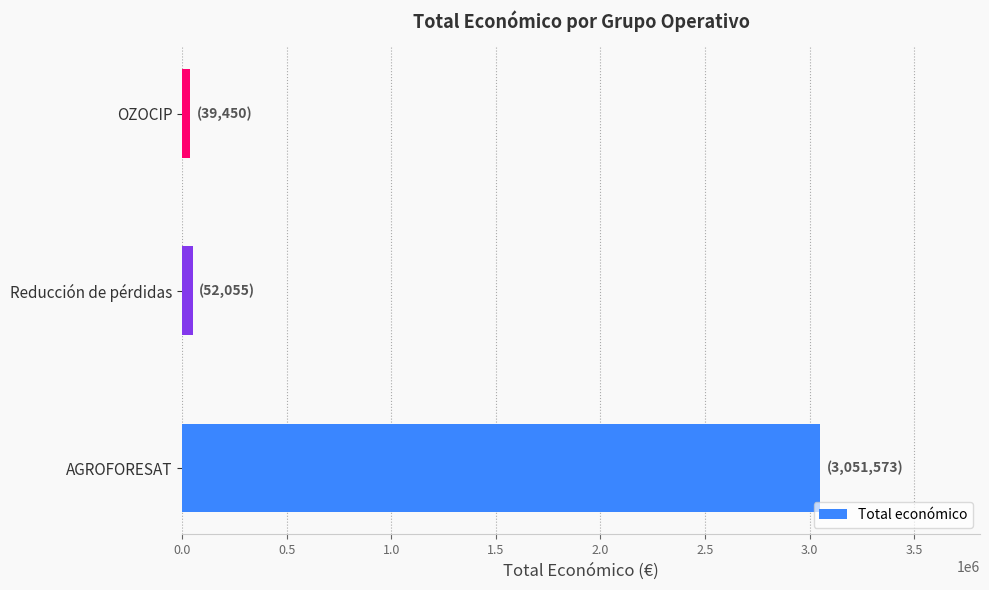

What is the maximum value shown in the chart?

3051573